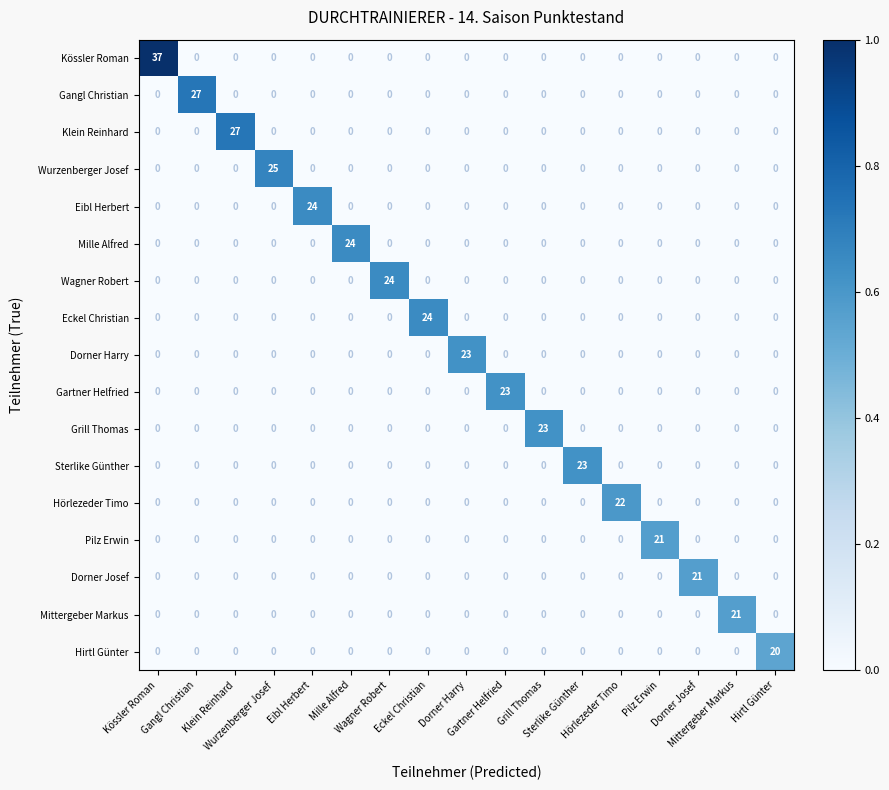

What is the spread (max minus min) of values at Hirtl Günter?

20